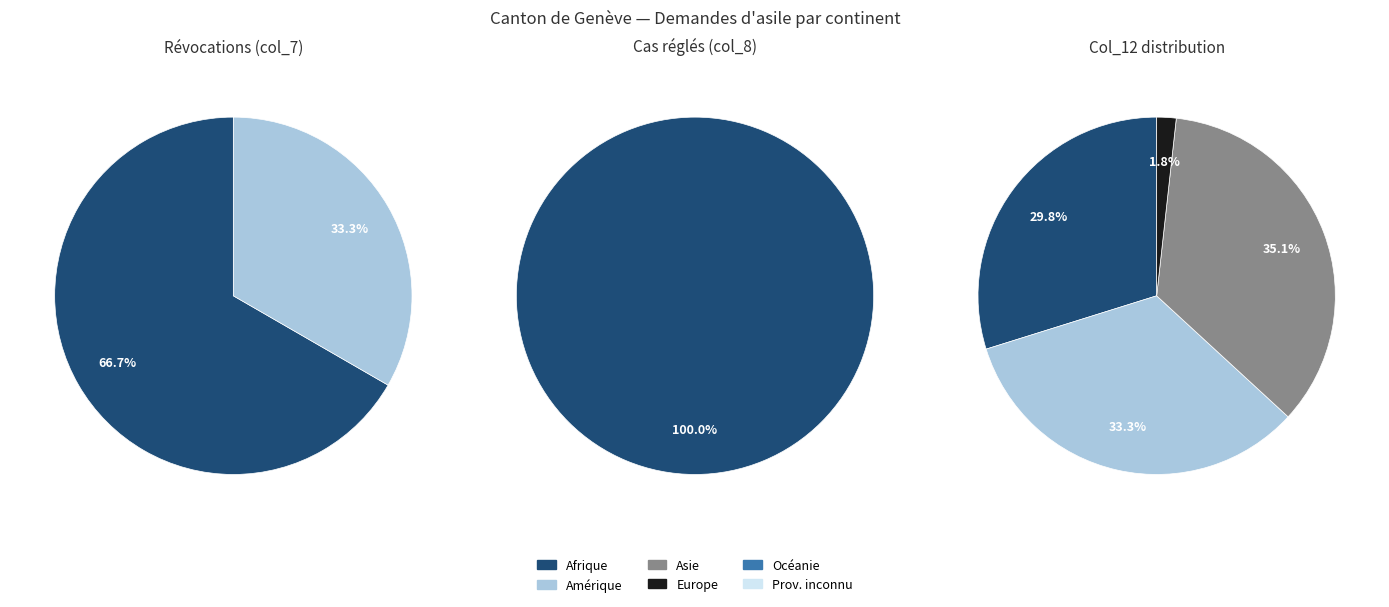

Which slice represents more than half of the pie?

Afrique